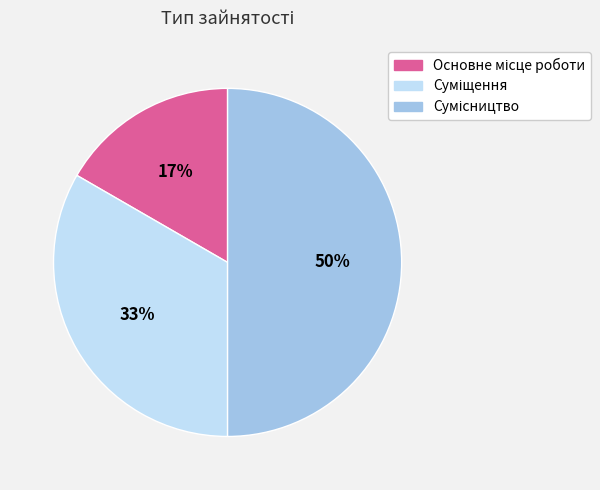

To the nearest percent, what is the difference between the largest and smallest slice percentages?

33%